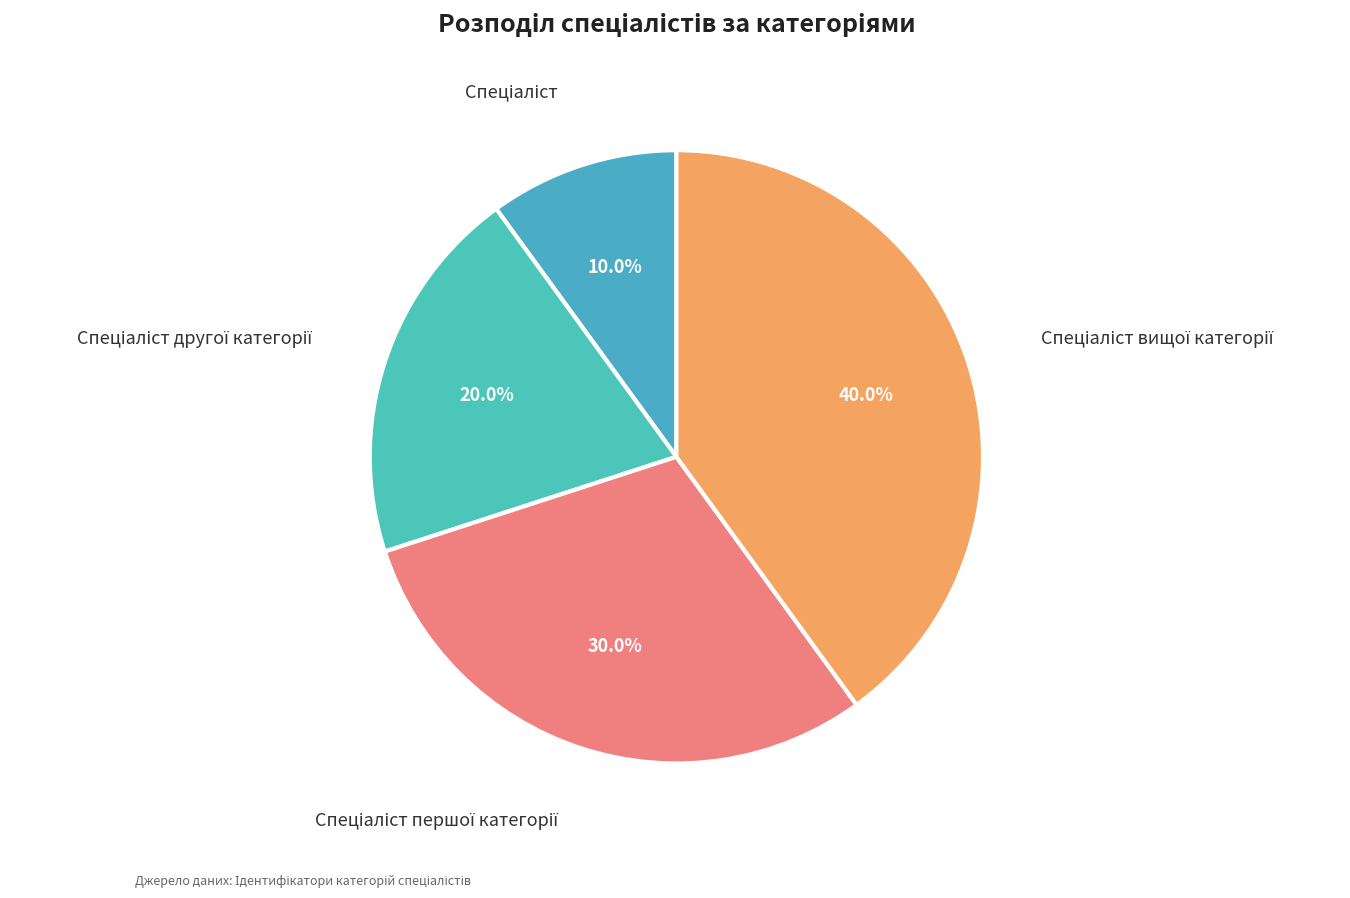

To the nearest percent, what is the average slice percentage?

25%